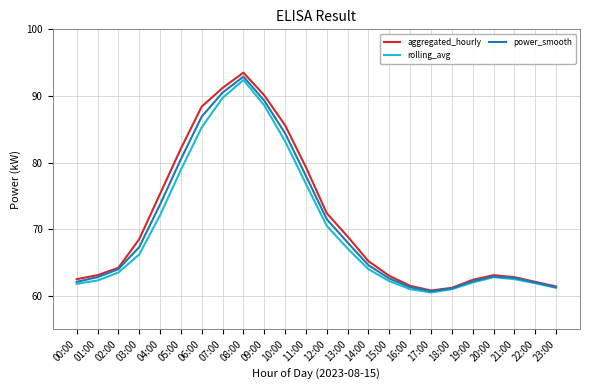

What is the total value across all series at 20:00?

188.8